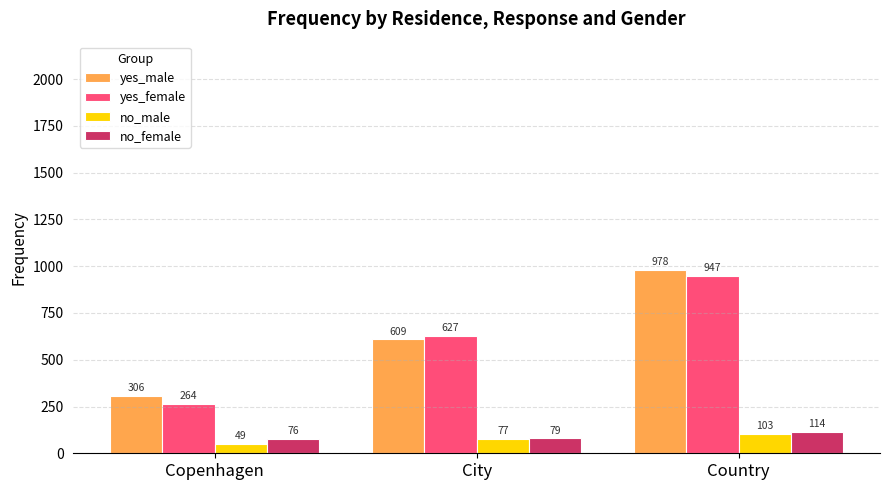

Count the number of data series in this chart.

4